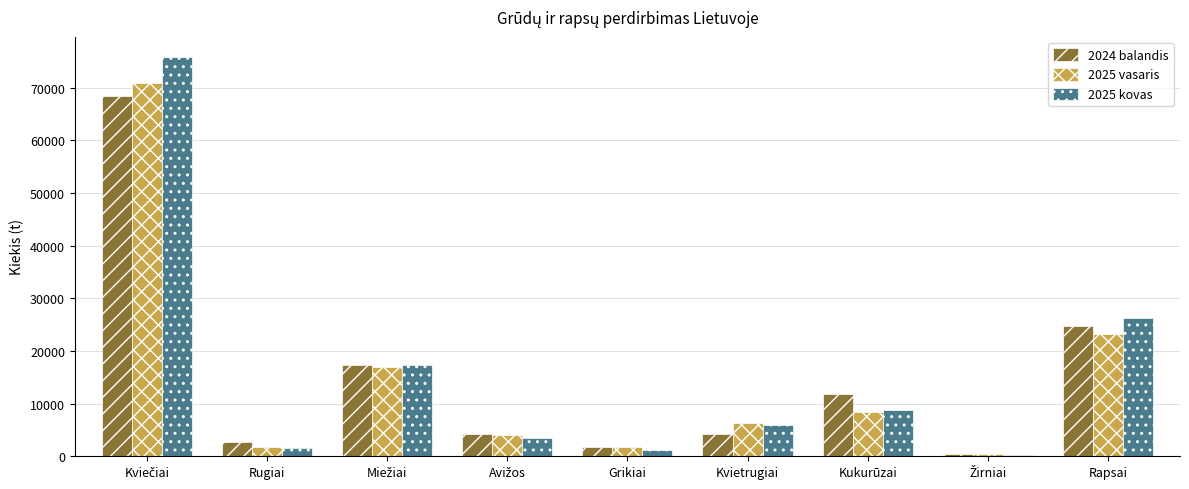

How many values in the 2025 vasaris series exceed 6233?

5